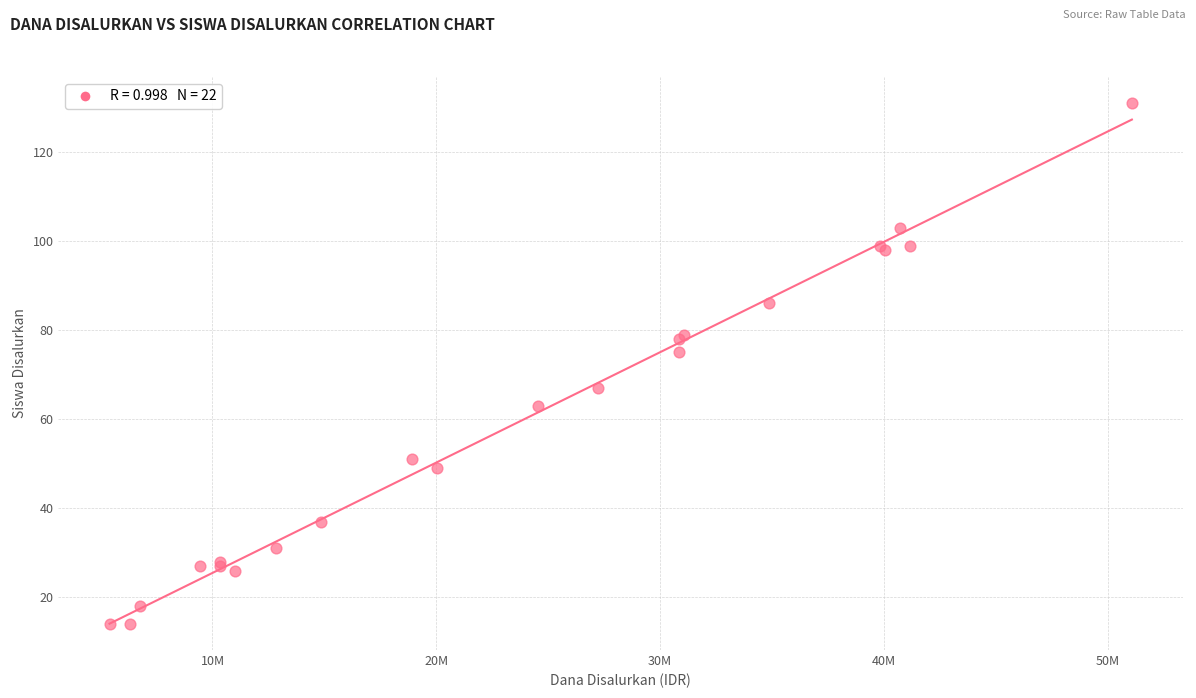

What Y value in the scatter plot is closest to 72?

75